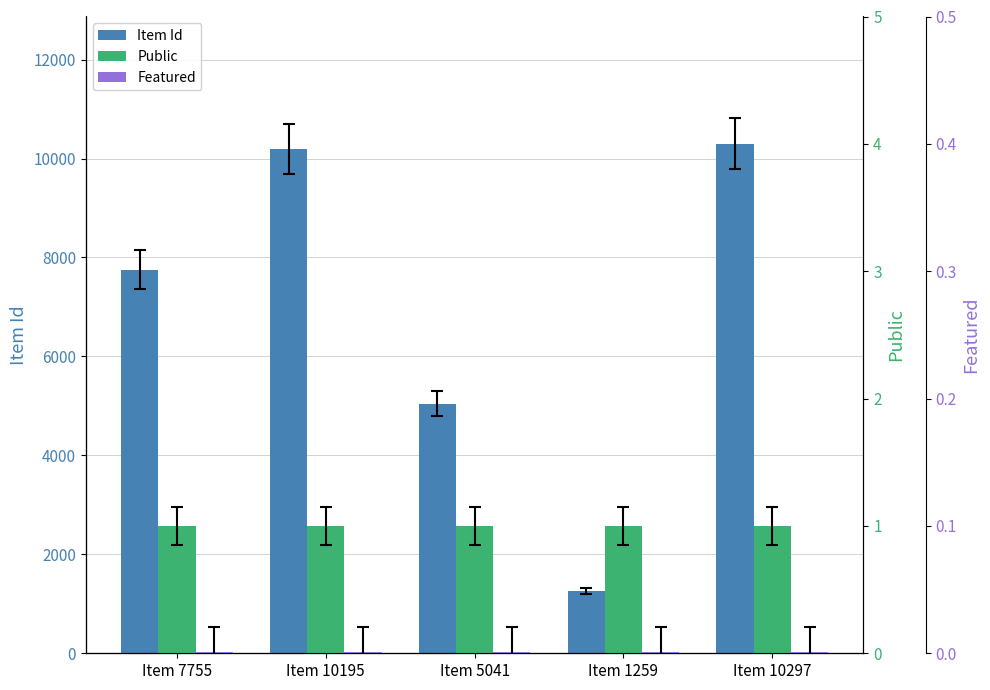

Reading left to right, list all the values displayed in this chart.

Item Id: Item 7755=7755.0	Item 10195=10195.0	Item 5041=5041.0	Item 1259=1259.0	Item 10297=10297.0
Public: Item 7755=1.0	Item 10195=1.0	Item 5041=1.0	Item 1259=1.0	Item 10297=1.0
Featured: Item 7755=0.0	Item 10195=0.0	Item 5041=0.0	Item 1259=0.0	Item 10297=0.0